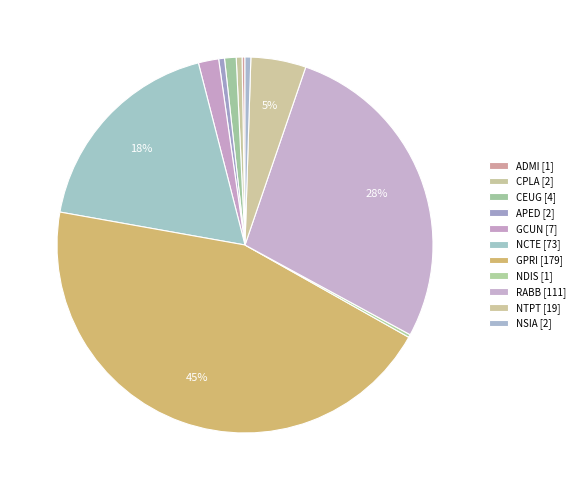

Is it true that APED is 7% of the pie?

False